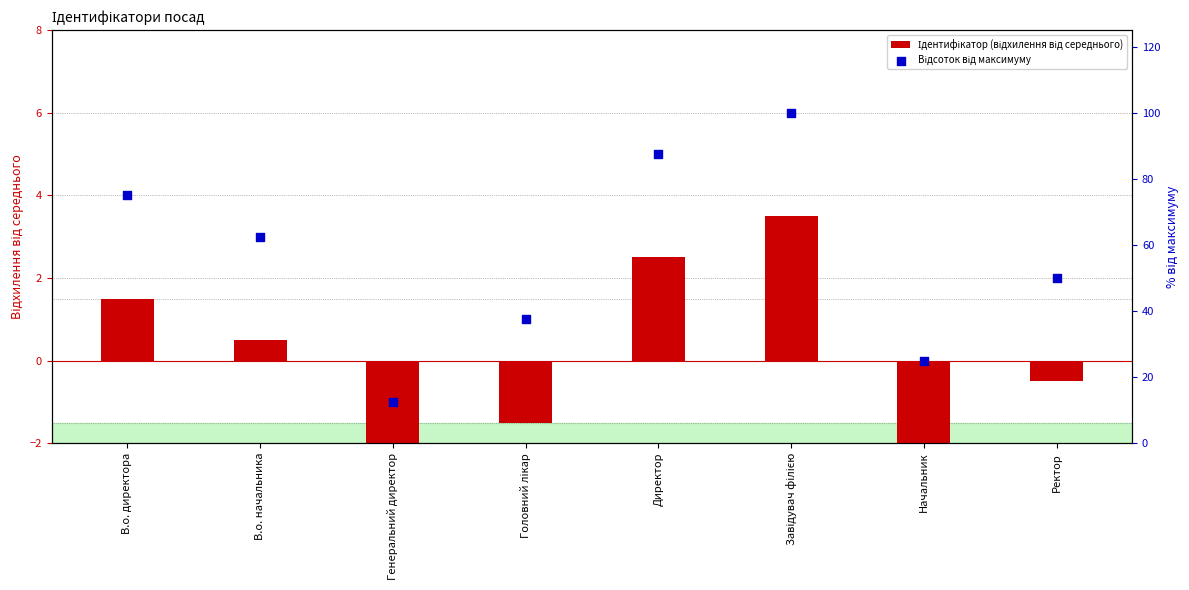

Which series has the widest spread of Y values?

Відсоток від максимуму